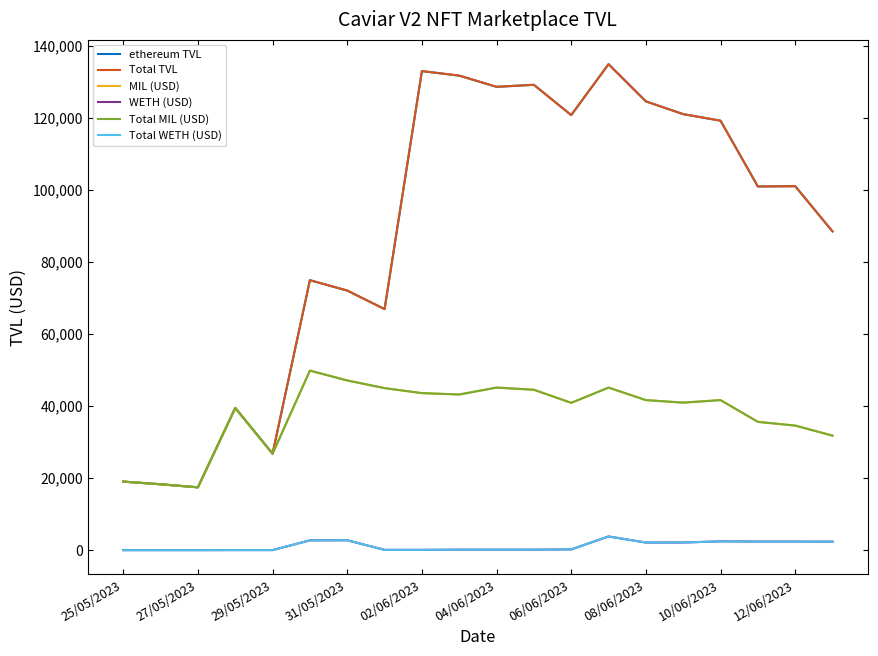

Does the chart display data point markers on the line(s)?

No